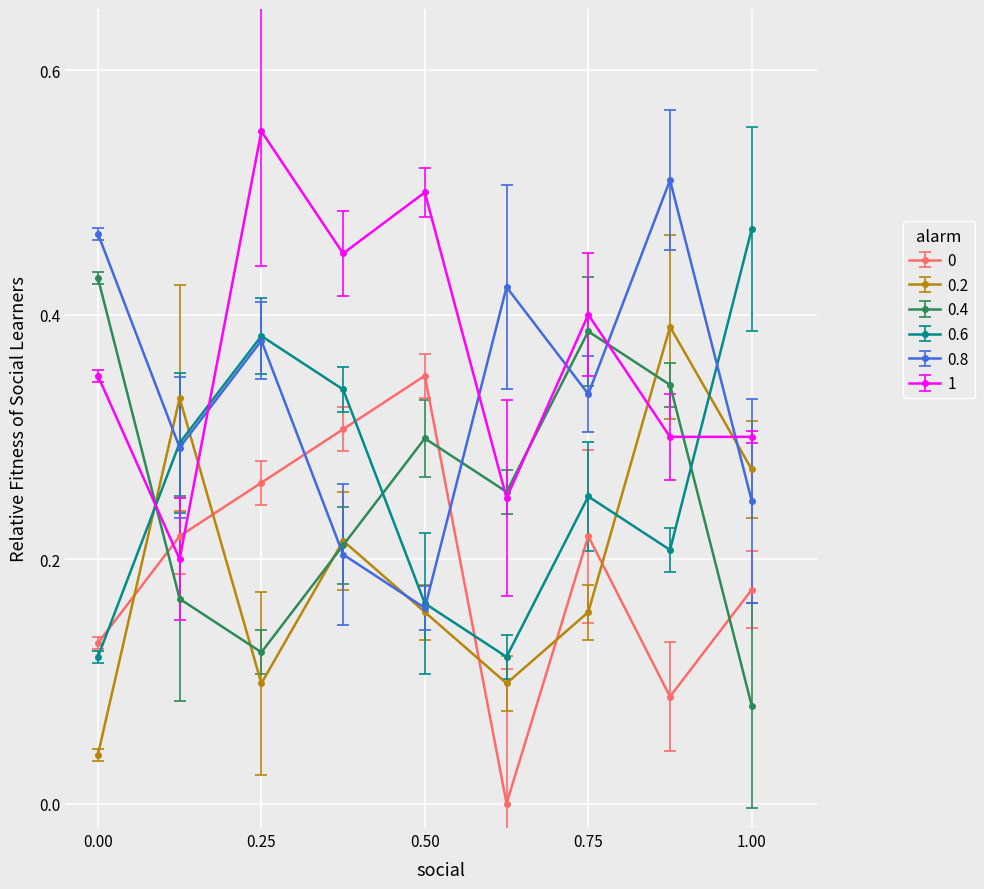

True or false: 0.8 and 0.4 intersect in this chart.

True